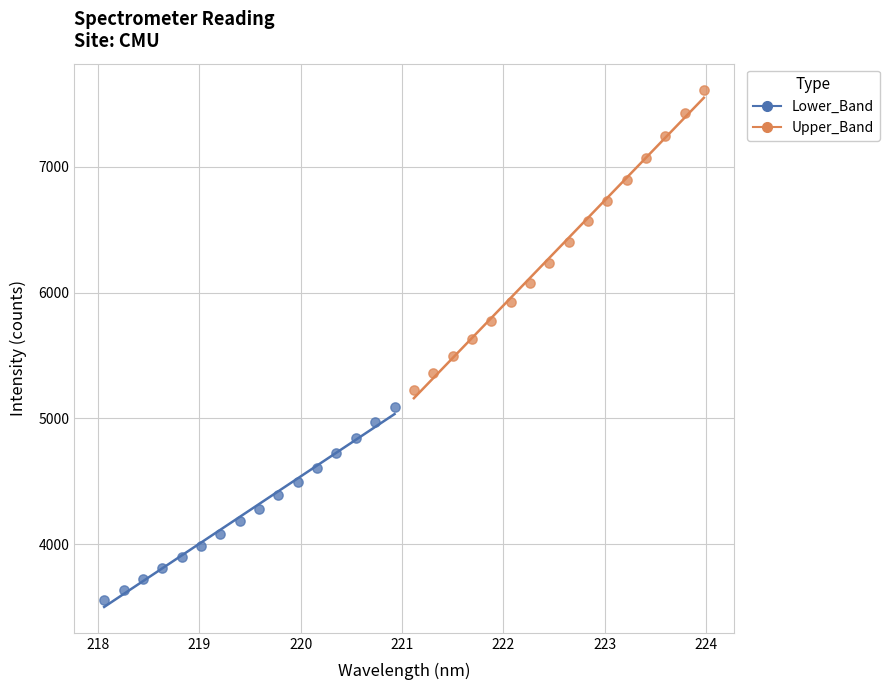

Which series reaches the maximum Y coordinate?

Upper_Band